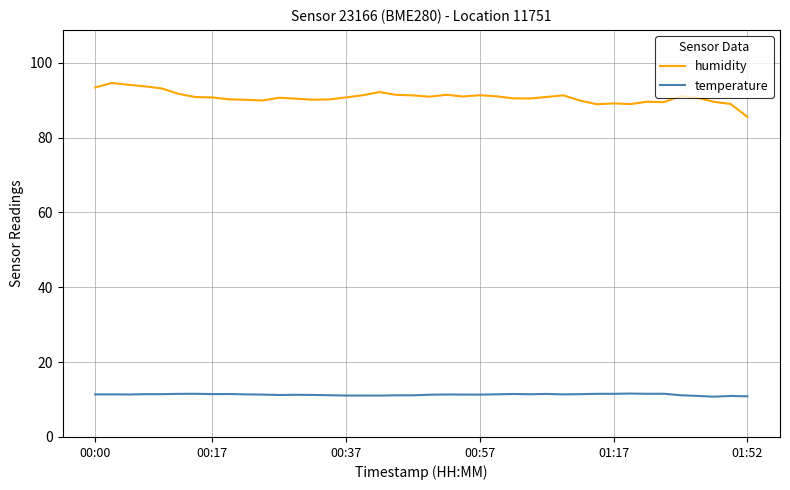

True or false: humidity and temperature intersect in this chart.

False